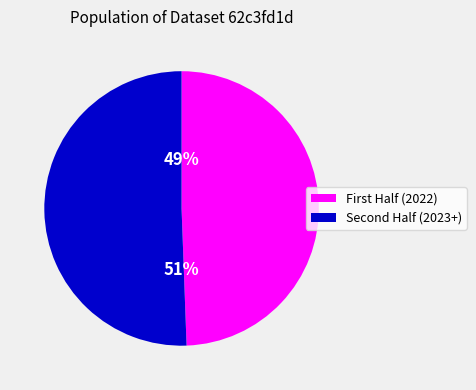

Count the number of slices in the pie.

2